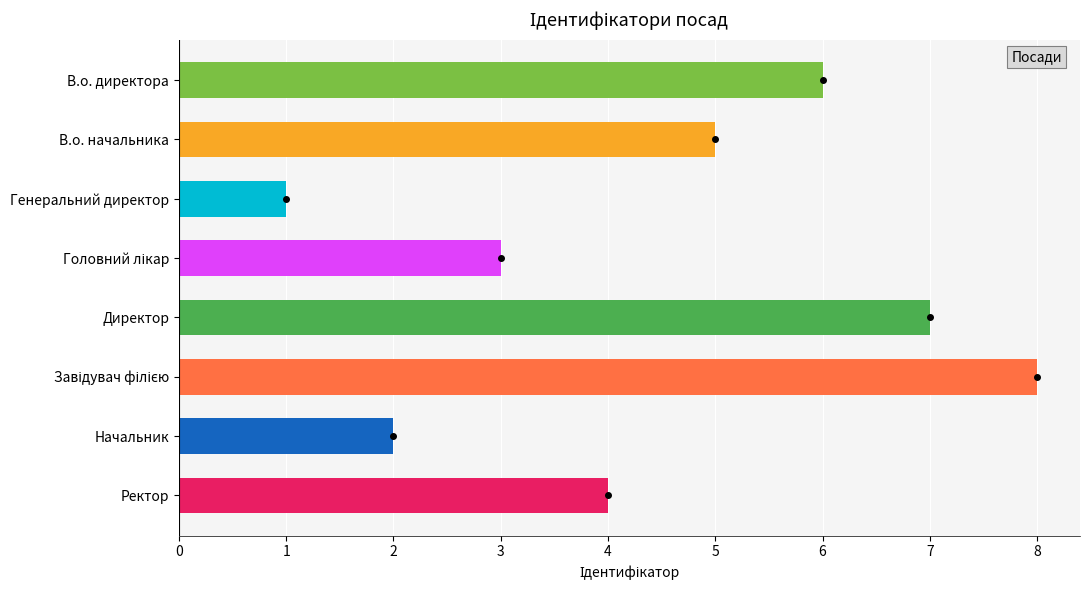

Does the chart contain any negative values?

No